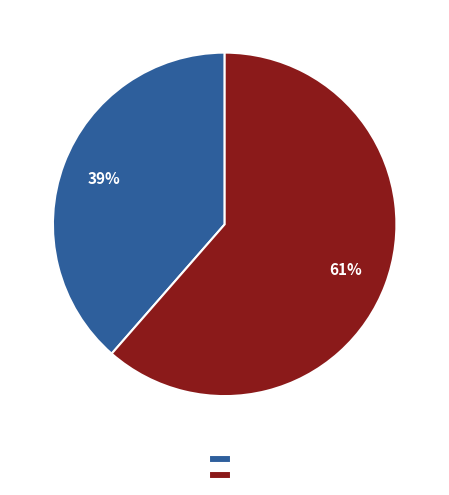

Does any single category account for the majority?

Yes